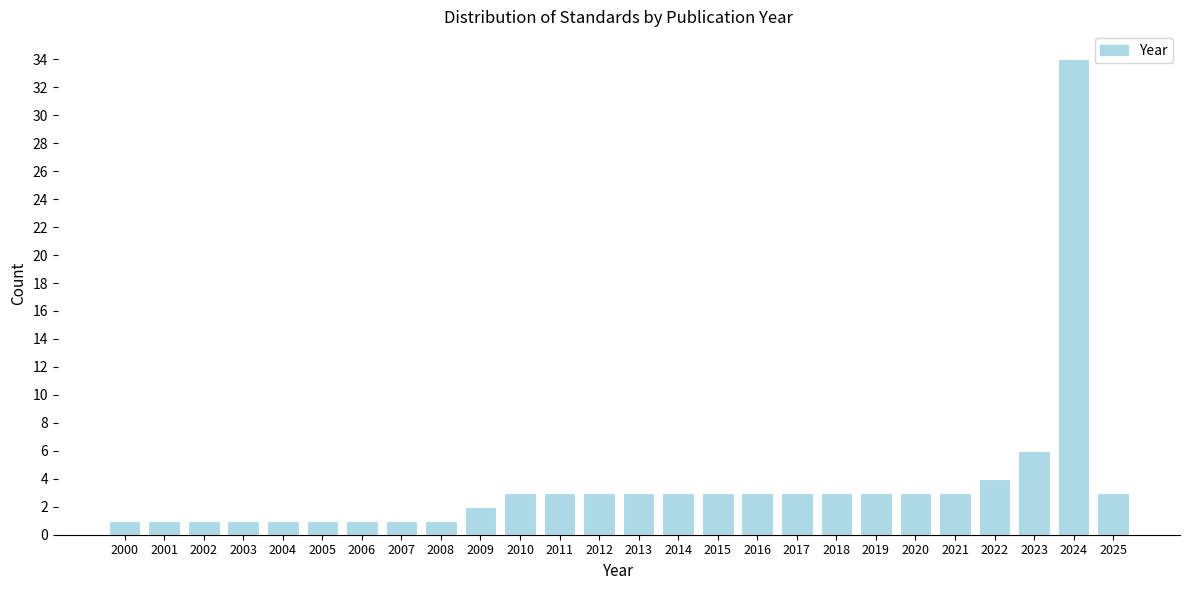

Reading left to right, list all the values displayed in this chart.

1	1	1	1	1	1	1	1	1	2	3	3	3	3	3	3	3	3	3	3	3	3	4	6	34	3